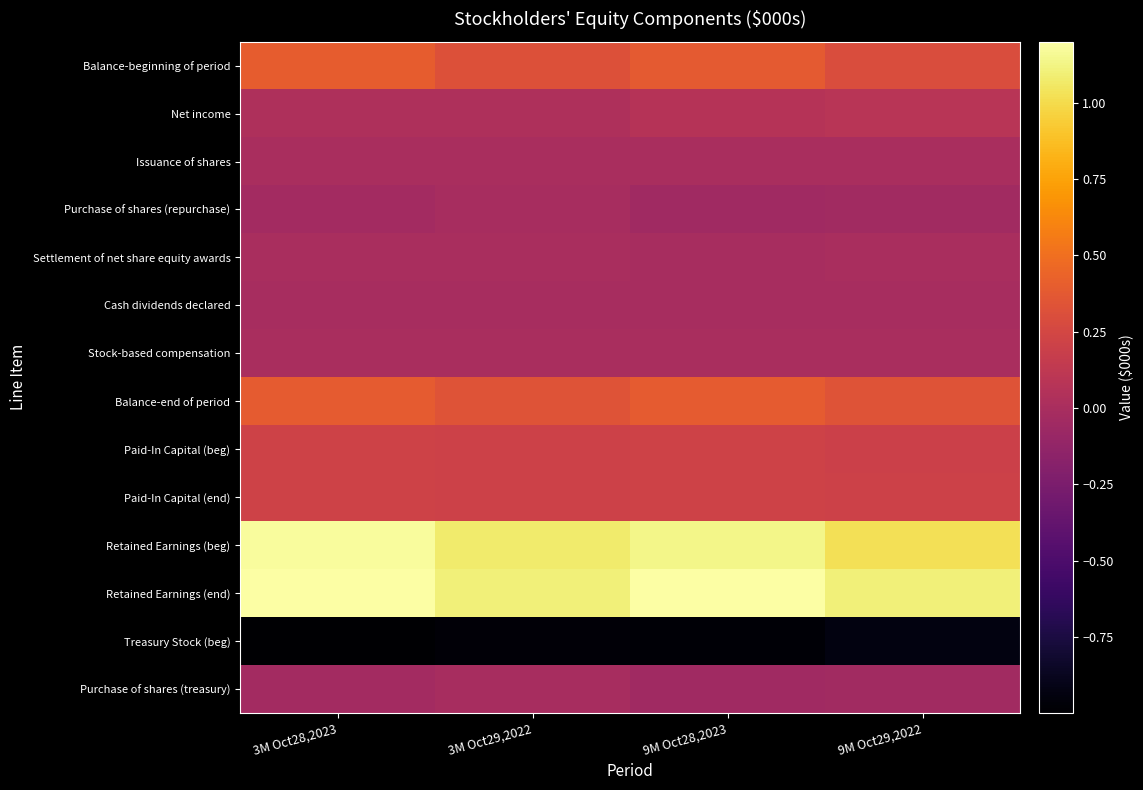

Rank the series at 9M Oct29,2022 from highest to lowest value.

Retained Earnings (end), Retained Earnings (beg), Balance-end of period, Balance-beginning of period, Paid-In Capital (end), Paid-In Capital (beg), Net income, Stock-based compensation, Issuance of shares, Settlement of net share equity awards, Cash dividends declared, Purchase of shares (repurchase), Purchase of shares (treasury), Treasury Stock (beg)